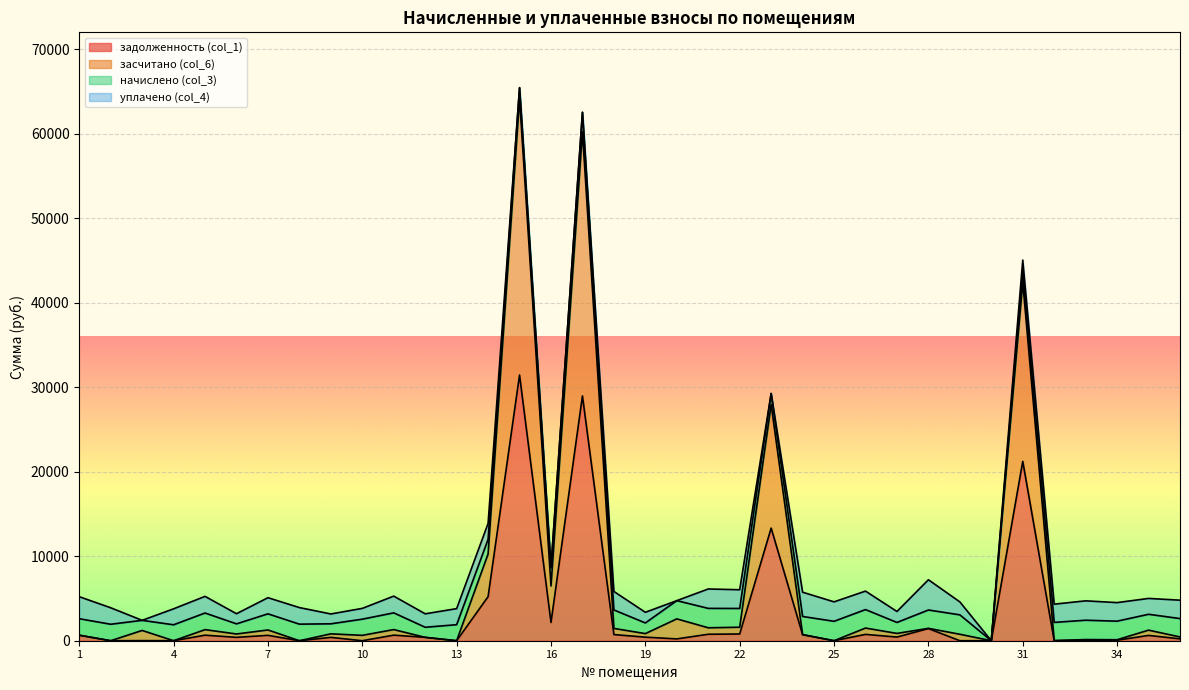

Where is the first local maximum for засчитано (col_6)?

3